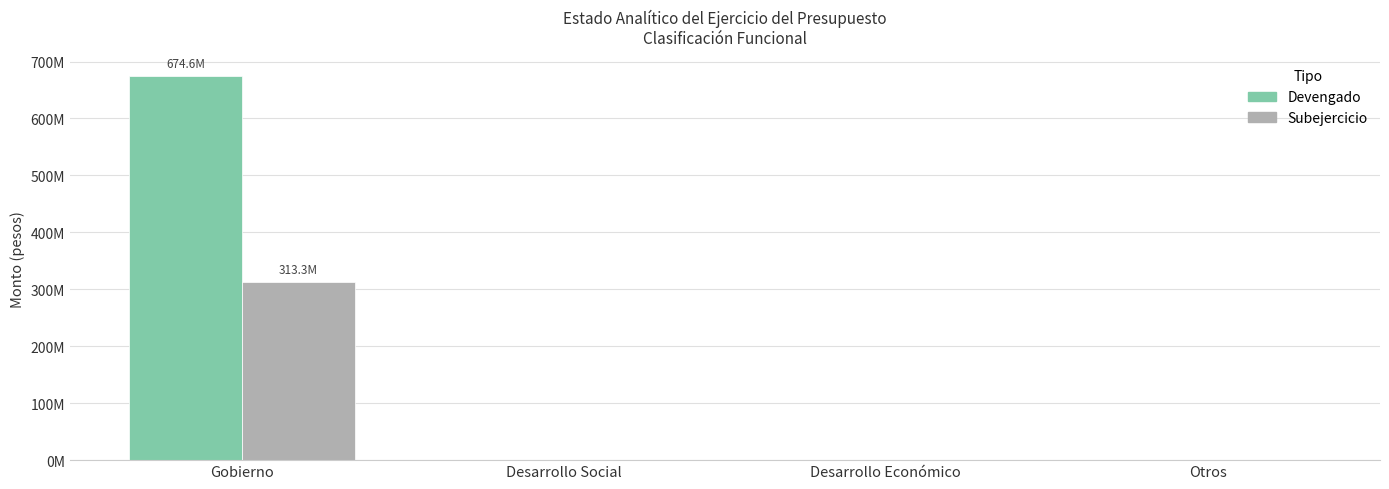

The value of Devengado at Gobierno is 674558677.3. True or false?

True